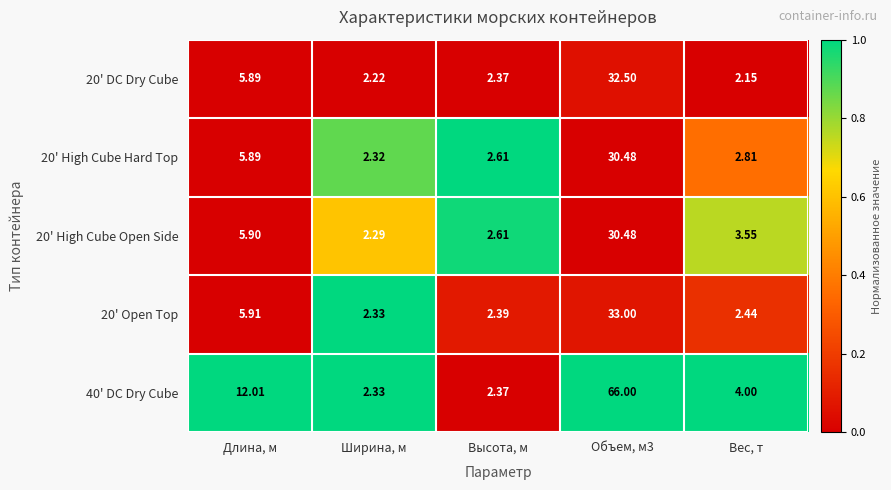

Where is 20' DC Dry Cube nearest to the value 17?

Длина, м